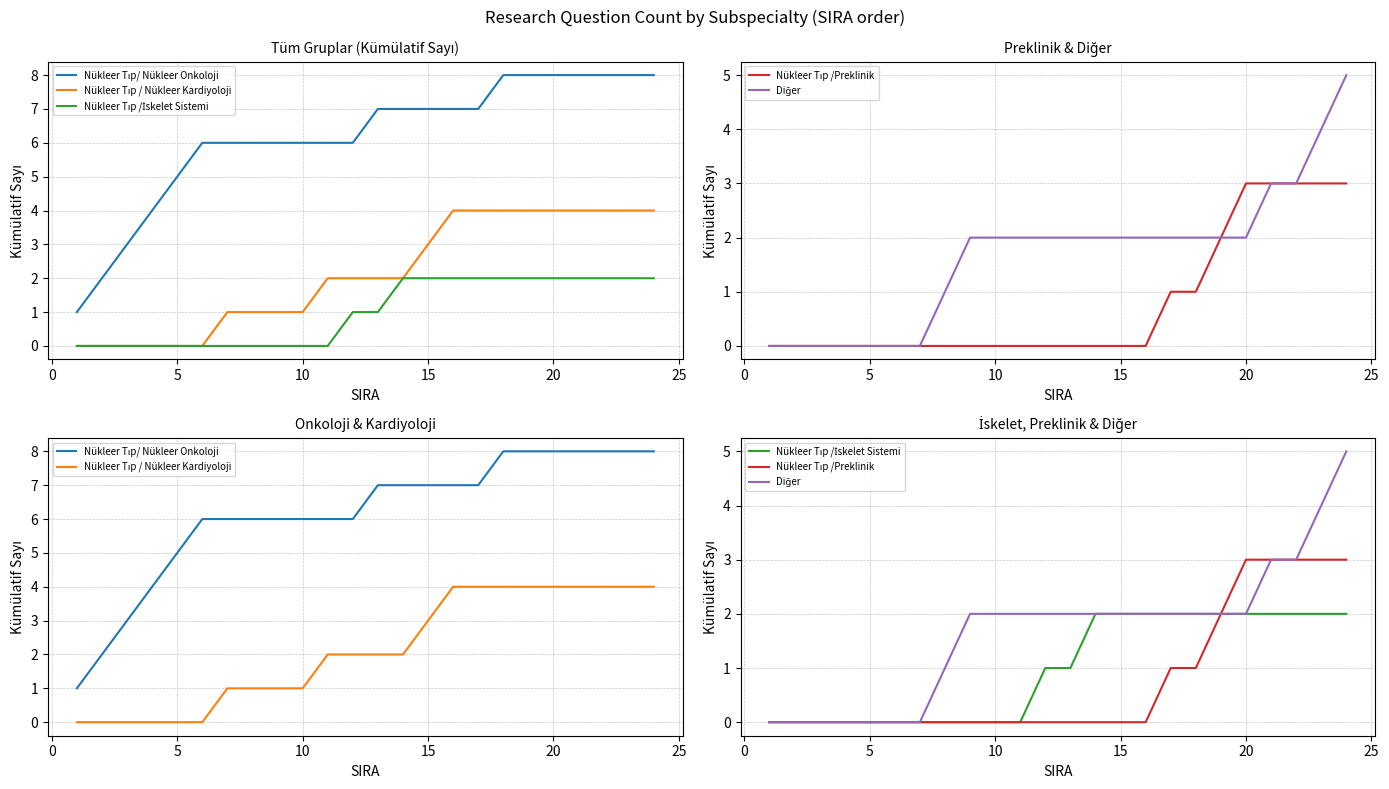

How many positive values does the Nükleer Tıp /Preklinik series have?

8